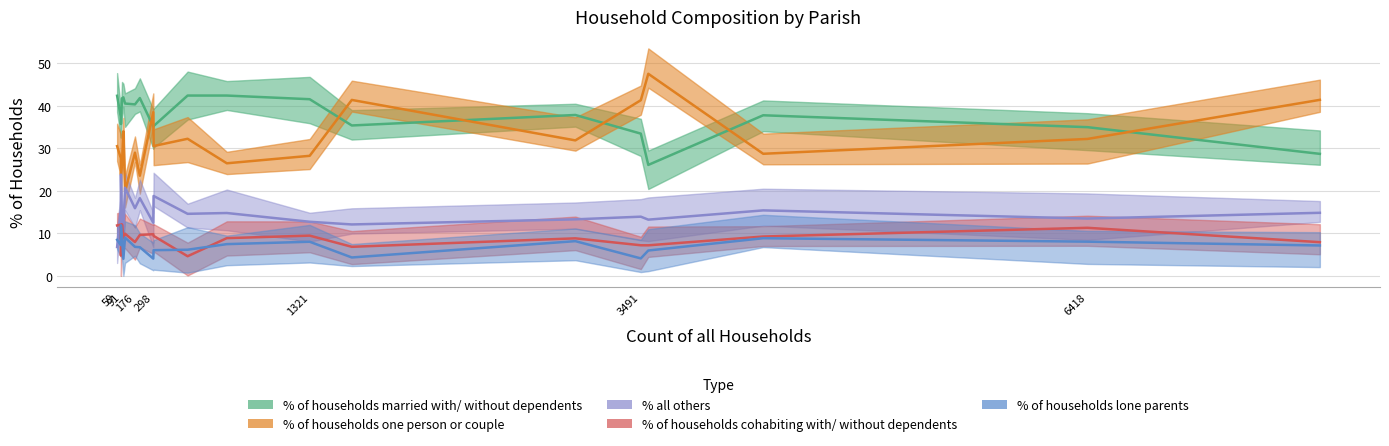

True or false: % of households married with/ without dependents and % of households cohabiting with/ without dependents intersect in this chart.

False